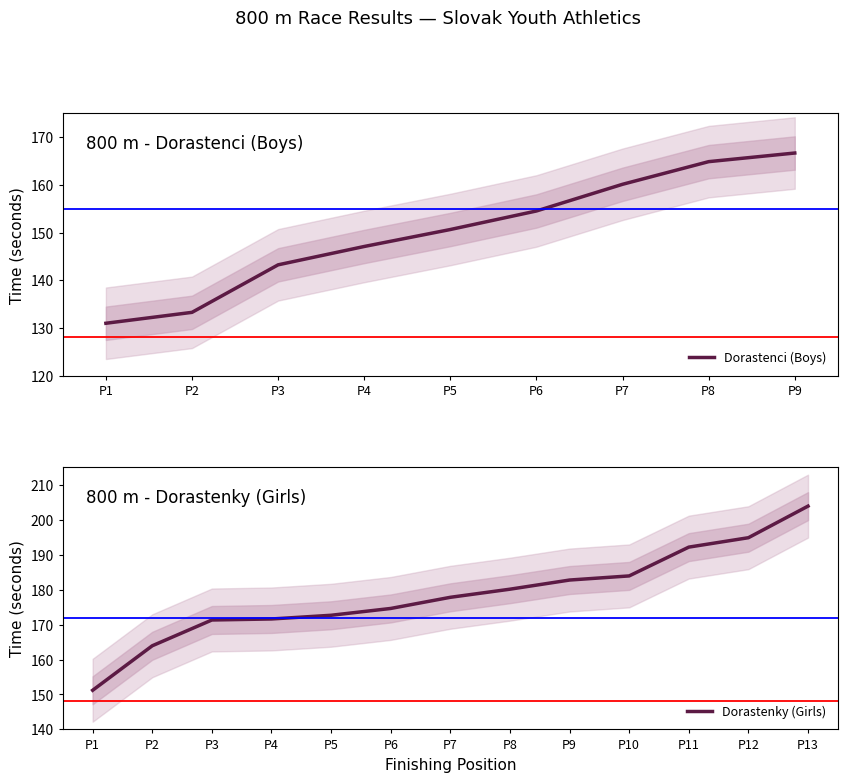

The value of Dorastenci (Boys) at P3 is 143.2. True or false?

True